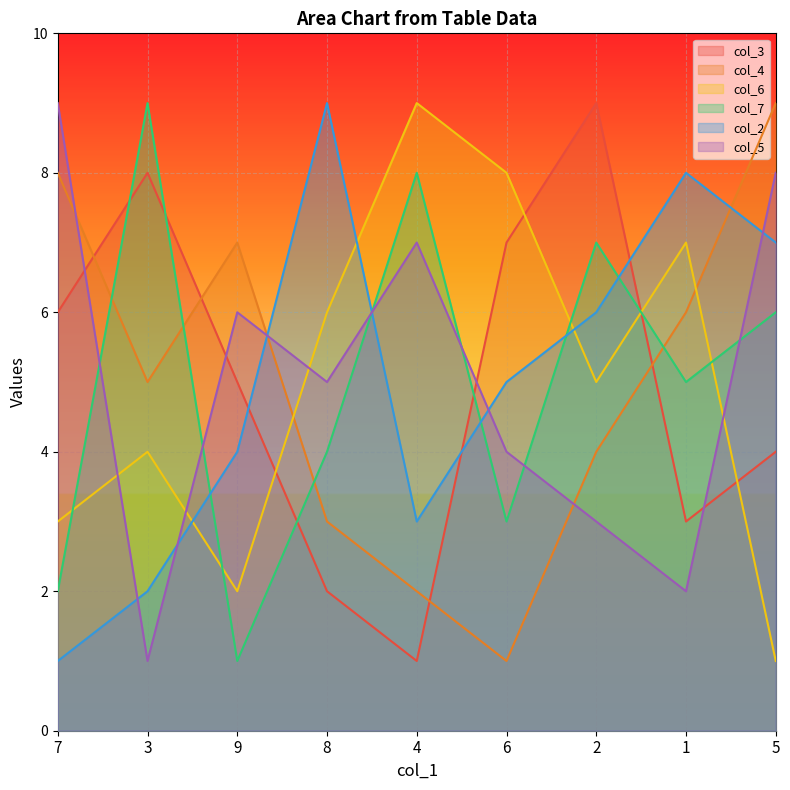

Reading right to left, what are all the values shown in this chart?

col_3: 5=4	1=3	2=9	6=7	4=1	8=2	9=5	3=8	7=6
col_4: 5=9	1=6	2=4	6=1	4=2	8=3	9=7	3=5	7=8
col_6: 5=1	1=7	2=5	6=8	4=9	8=6	9=2	3=4	7=3
col_7: 5=6	1=5	2=7	6=3	4=8	8=4	9=1	3=9	7=2
col_2: 5=7	1=8	2=6	6=5	4=3	8=9	9=4	3=2	7=1
col_5: 5=8	1=2	2=3	6=4	4=7	8=5	9=6	3=1	7=9